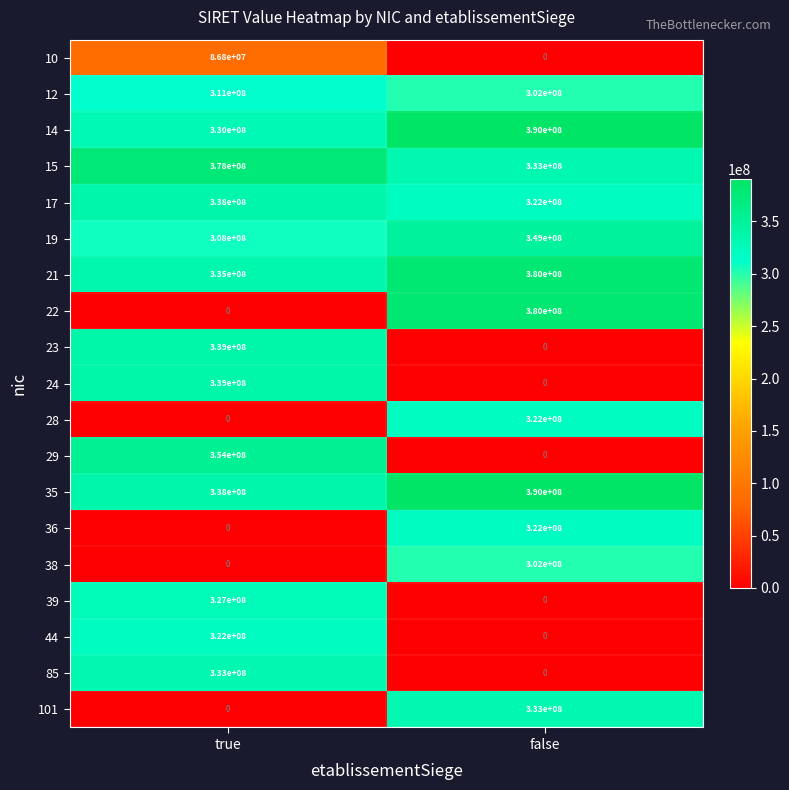

What is the difference between the 12 values at false and true?

9000000